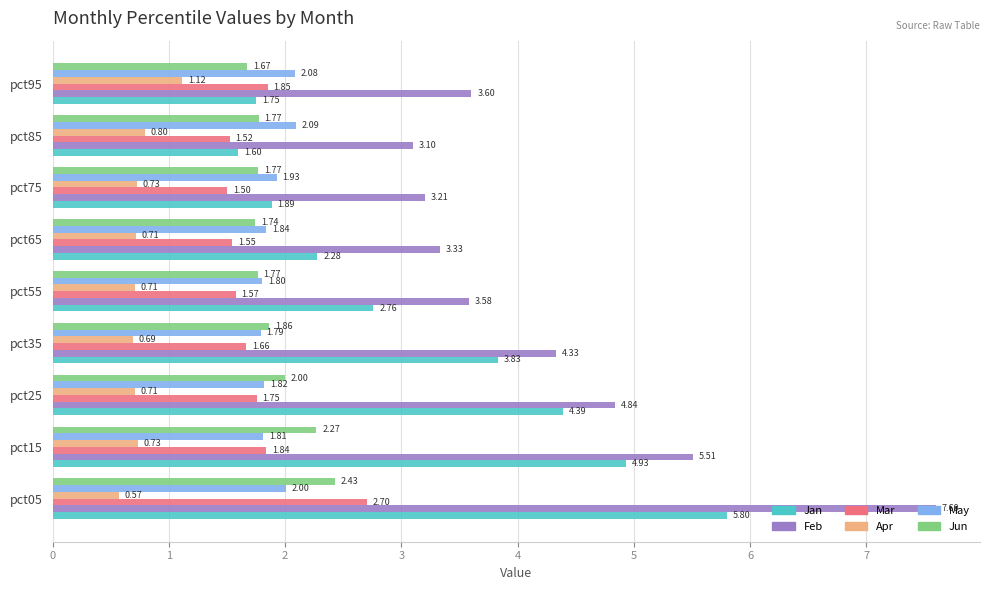

What is the maximum value shown in the chart?

7.6